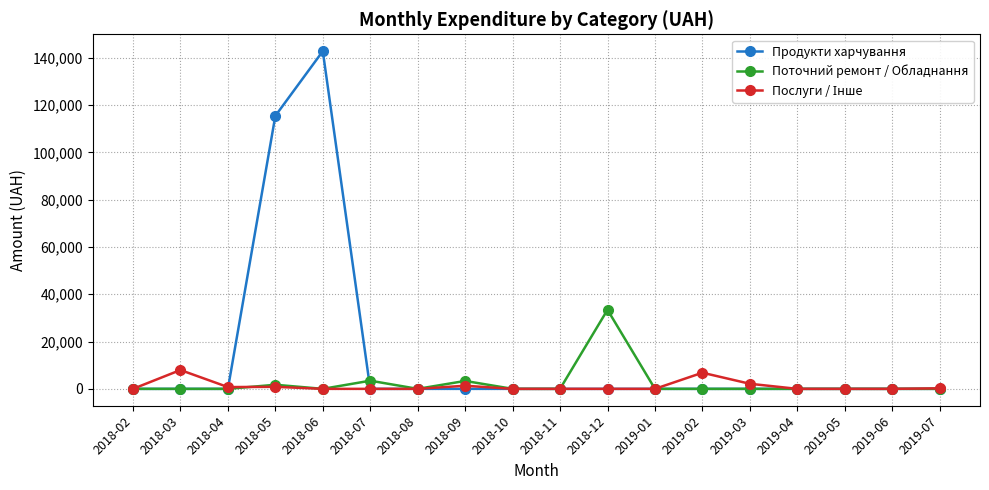

Which label corresponds to the largest value in the chart?

2018-06